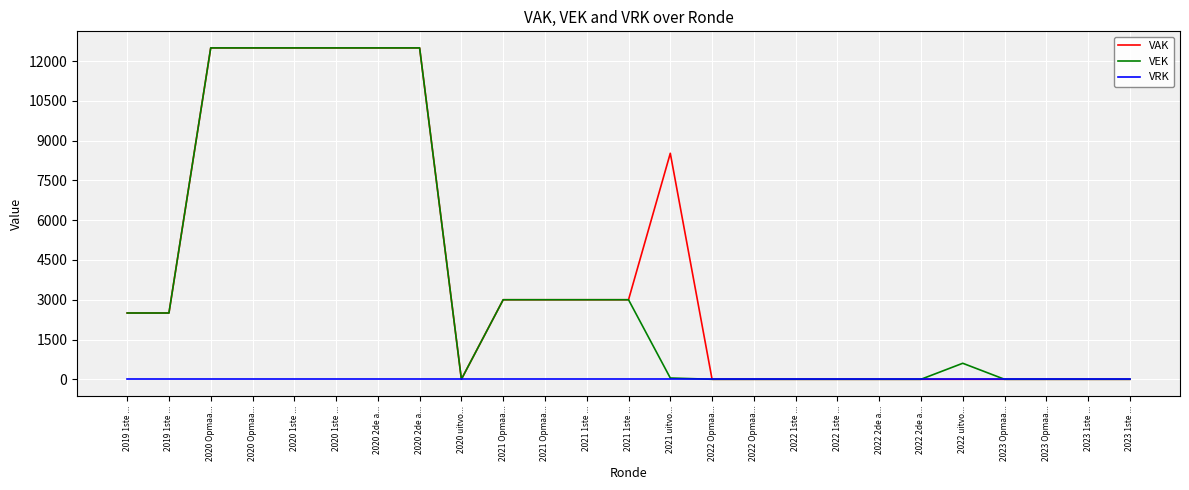

How many lines are shown in the chart?

3